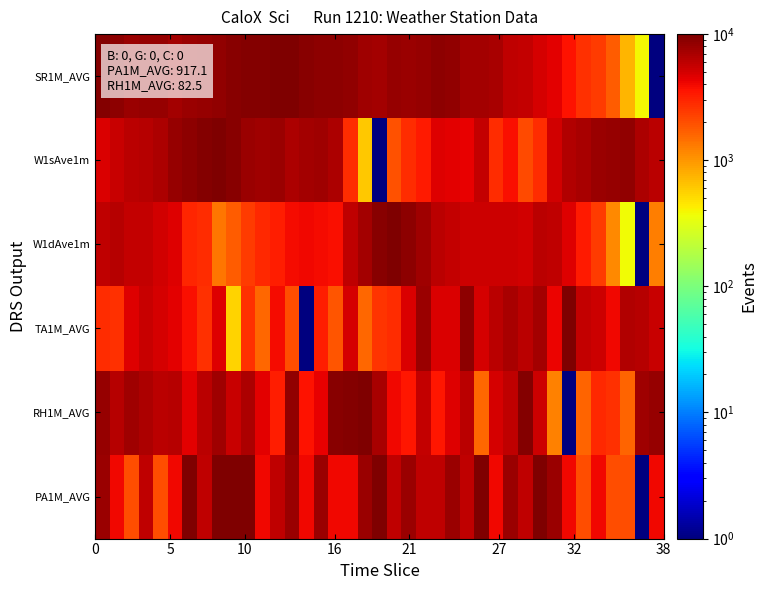

Reading right to left, list all the values displayed in this chart.

SR1M_AVG: 1.0	387.9	745.0	1727.0	2411.5	2649.5	3601.8	4375.6	4941.0	5714.7	6012.3	7053.9	7321.7	7321.7	8631.1	8869.2	8065.7	7946.6	8154.9	7291.9	7768.1	8512.1	8779.9	8839.4	9077.5	10000.0	9761.9	9494.1	9345.3	9047.7	8393.0	8303.7	7857.4	7470.5	8065.7	8095.4	7946.6	8809.6	9404.8
W1sAve1m: 6223.3	6936.2	8472.1	8210.6	7854.5	7157.8	6516.5	5202.2	2756.0	2074.9	3745.3	2827.0	5685.4	4323.7	4434.6	4616.4	3381.1	2787.8	1948.5	1.0	610.5	2827.0	6864.6	7648.4	7466.6	6753.7	7870.1	7553.8	8044.4	9176.9	10000.0	9374.3	8772.8	8178.9	6778.0	6389.5	6160.4	5542.8	4798.8
W1dAve1m: 1263.0	1.0	376.5	1139.1	2389.5	3368.8	4596.0	5850.2	6098.0	5223.1	5234.7	5370.2	5370.2	5358.6	5722.5	6225.7	7747.0	8873.5	10000.0	9225.8	7371.5	5881.2	3744.3	3845.0	3984.3	3879.8	3241.1	2857.9	2377.8	1743.0	1367.5	2765.0	2981.7	4619.2	5118.6	5757.3	5757.3	6372.8	5869.6
TA1M_AVG: 5444.9	6444.8	6555.9	4000.6	5333.8	5778.2	10000.0	4111.7	7444.7	6222.6	7000.3	6111.5	4889.4	8777.9	4778.3	4778.3	7889.1	4778.3	2778.5	2556.3	1556.4	5000.5	1889.7	3222.9	1.0	2000.8	3889.5	1556.4	2667.4	556.5	4667.2	2667.4	3667.3	4445.0	4889.4	5556.0	4667.2	2667.4	2778.5
RH1M_AVG: 8253.3	7589.7	1628.7	2704.6	2907.6	1619.4	1.0	1203.2	5381.7	9333.9	5841.8	4959.8	1585.2	6168.1	4582.7	3435.6	5686.9	3401.5	3945.4	7111.6	10000.0	9538.2	9217.8	4294.8	3548.1	8516.4	3267.7	4479.7	6892.6	5616.8	7688.3	6100.8	4512.1	6276.8	6183.8	6916.9	7734.2	6306.2	8275.9
PA1M_AVG: 4000.6	1.0	2000.8	2000.8	4000.6	2000.8	4000.6	8000.2	10000.0	6000.4	8000.2	4000.6	10000.0	6000.4	8000.2	6000.4	6000.4	8000.2	6000.4	10000.0	8000.2	4000.6	4000.6	8000.2	4000.6	8000.2	6000.4	4000.6	10000.0	10000.0	10000.0	6000.4	10000.0	4000.6	2000.8	6000.4	2000.8	4000.6	8000.2